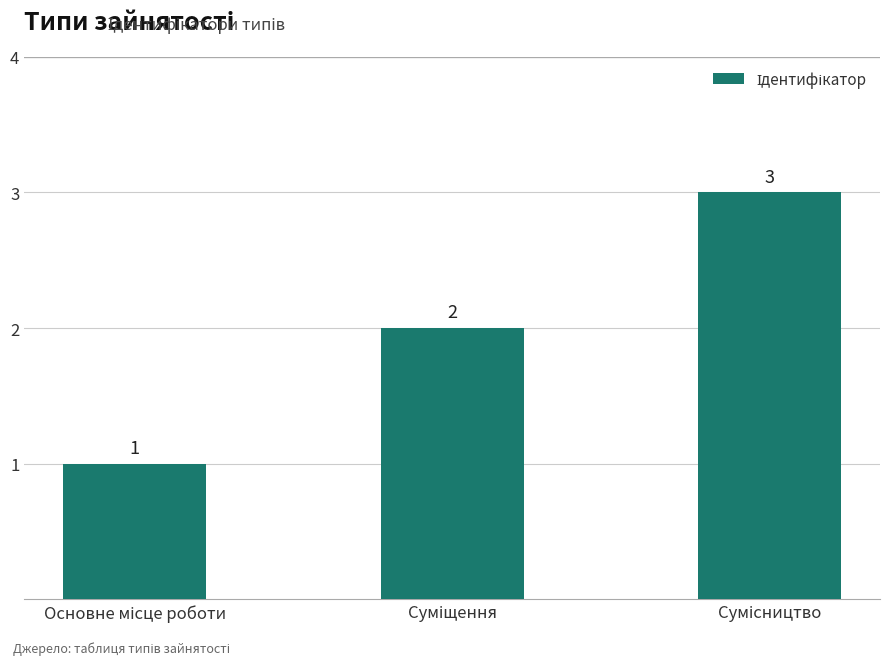

What is the average value?

2